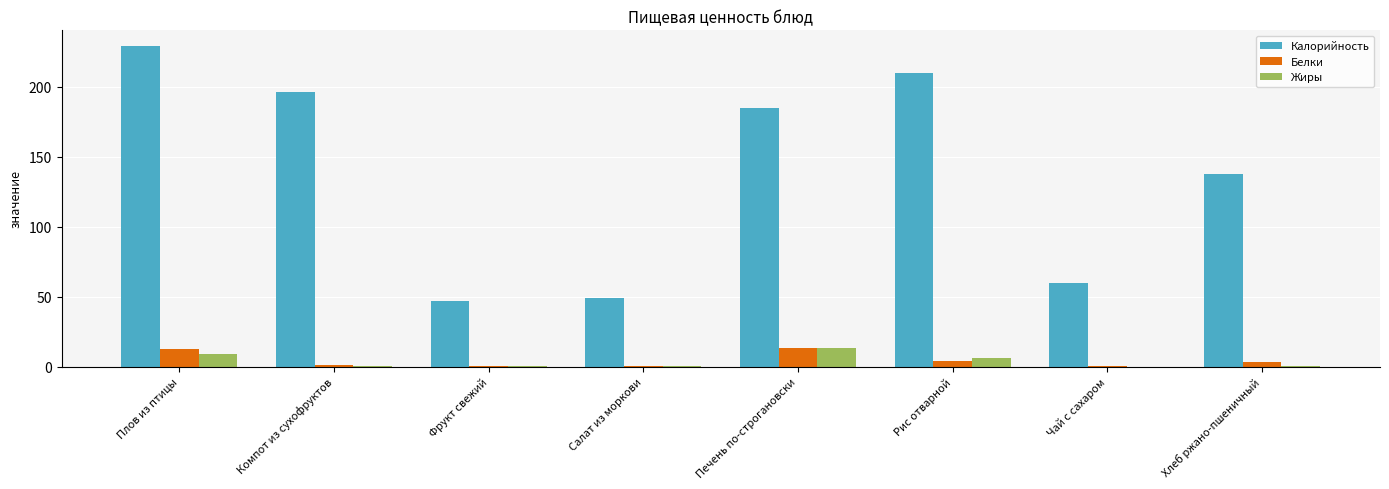

Which series changed the most between Компот из сухофруктов and Салат из моркови?

Калорийность